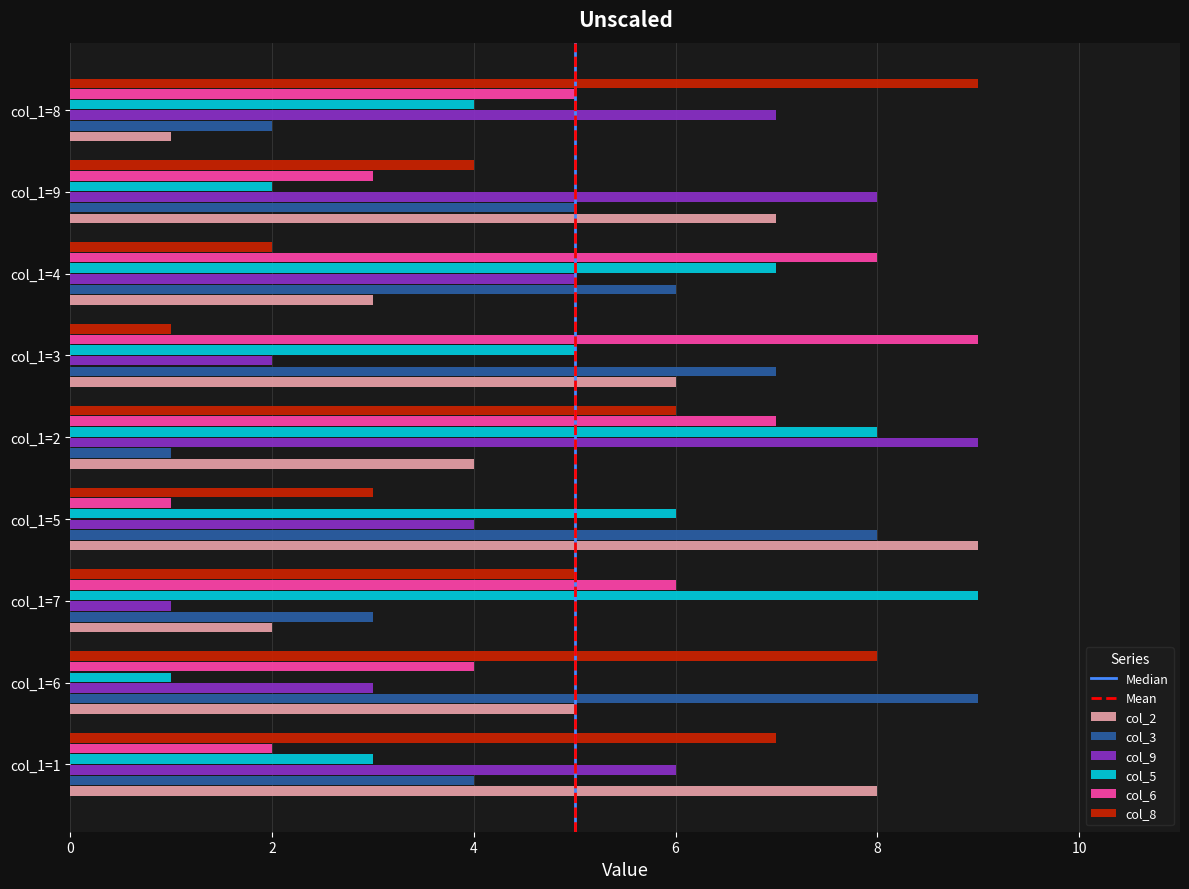

Which category has the lowest value in the col_3 series?

col_1=2